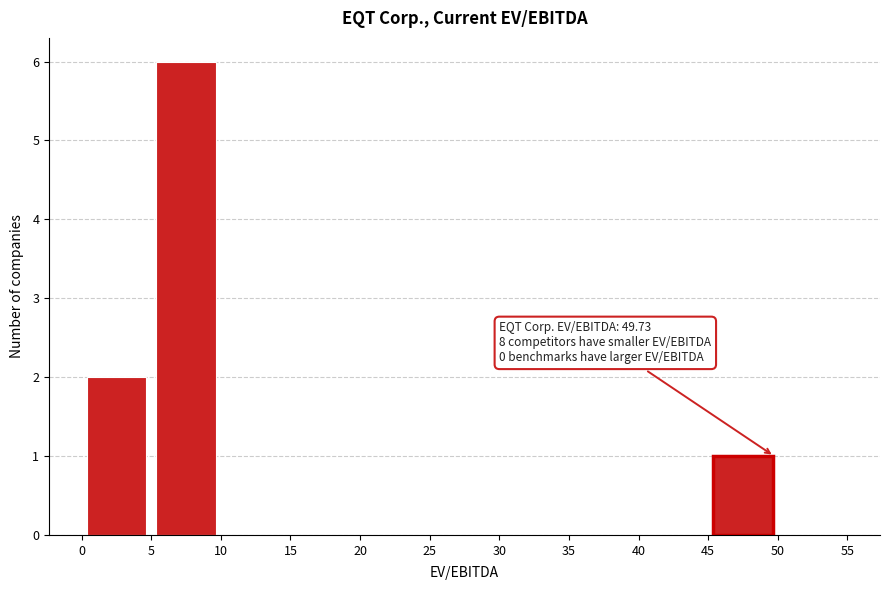

Which range on the x-axis has the tallest bar?

5 to 10